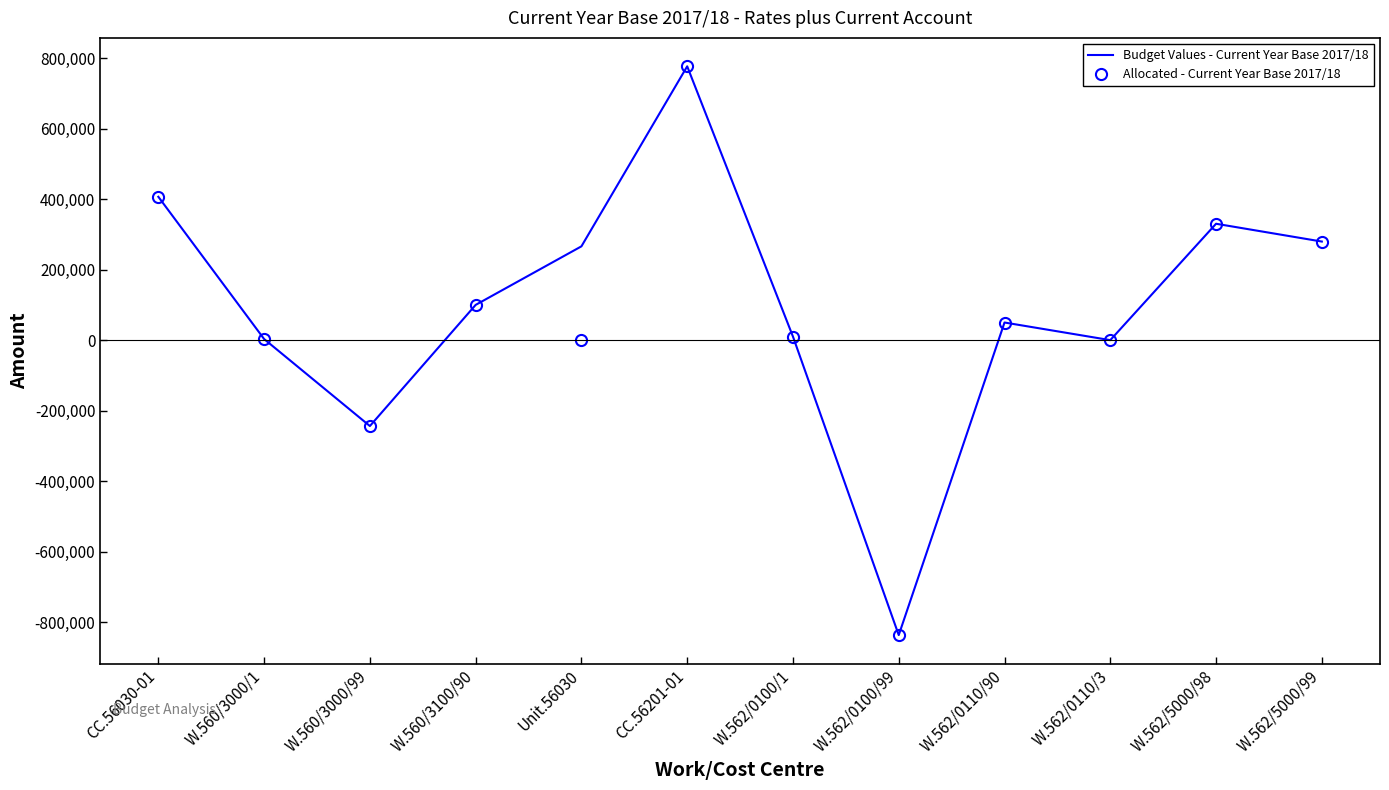

At which category is the sum across all series the highest?

CC.56201-01